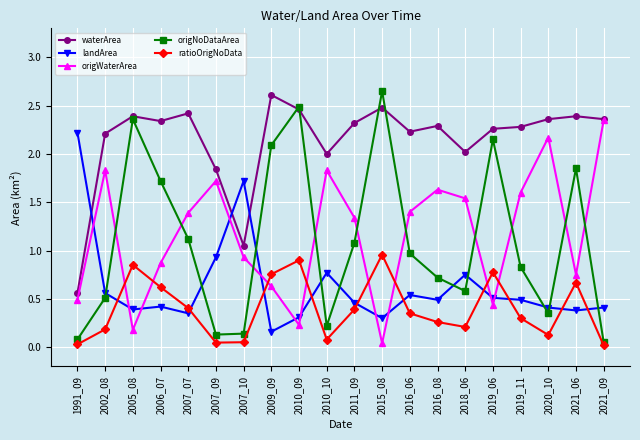

True or false: waterArea and ratioOrigNoData intersect in this chart.

False